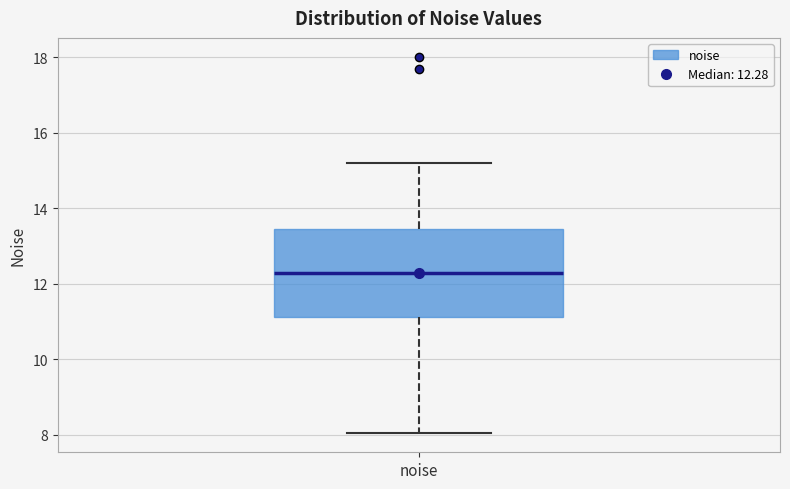

Transcribe this box plot: give where the median line is, the range the box spans, and where the two whiskers end, as read against the y-axis. The values are not printed on the chart, so give them approximately, as read against the axis.

median 12.2, box 11.2 to 13.4, whiskers 8.0 to 15.2